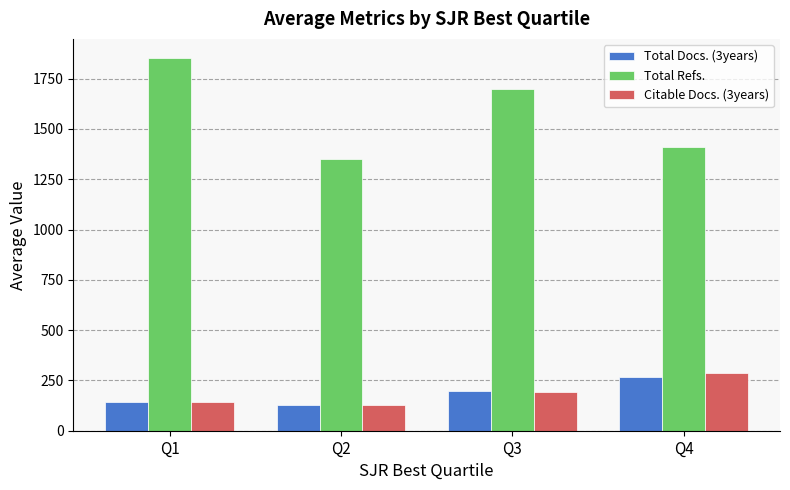

What is the difference between the second highest and second lowest values in the Citable Docs. (3years) series?

52.5